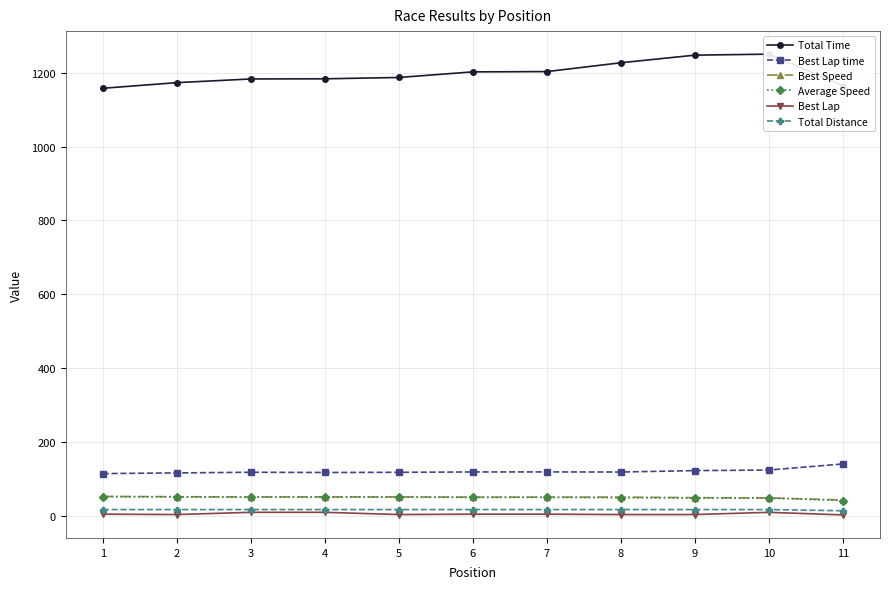

Which series has the largest range (max minus min)?

Total Time